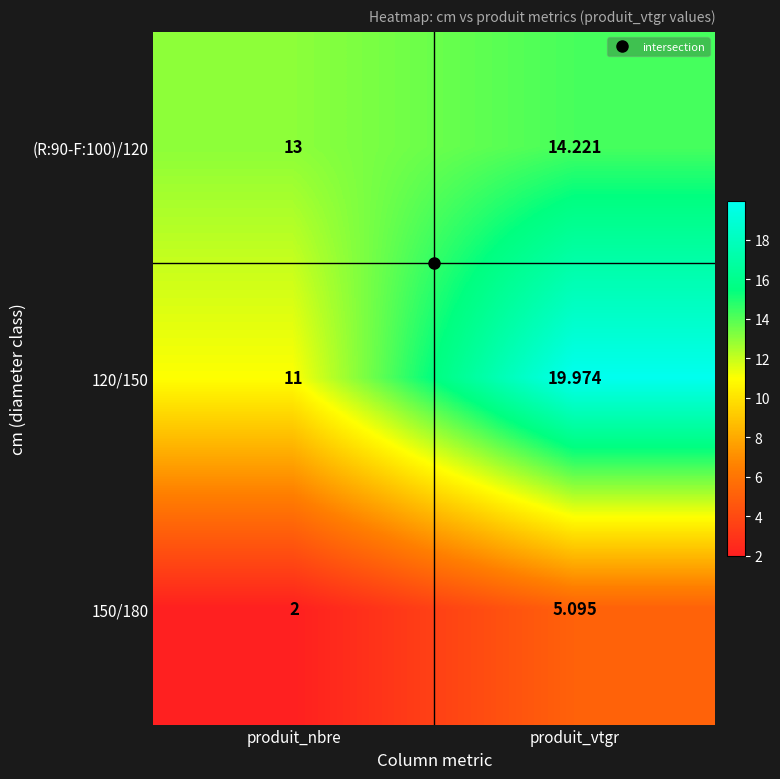

Which series has the largest total across all categories?

120/150